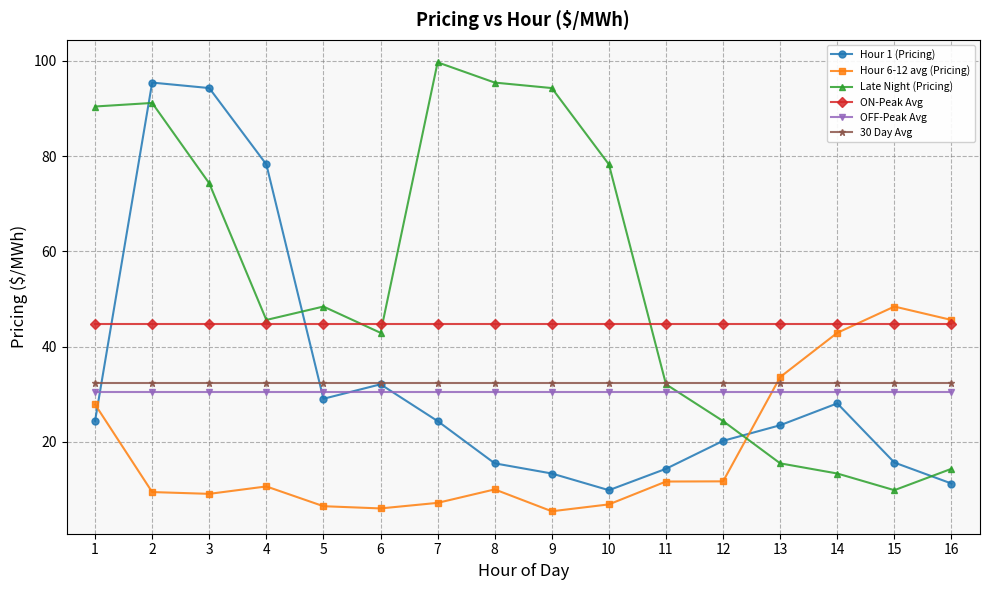

What is the spread (max minus min) of values at 7?

92.5